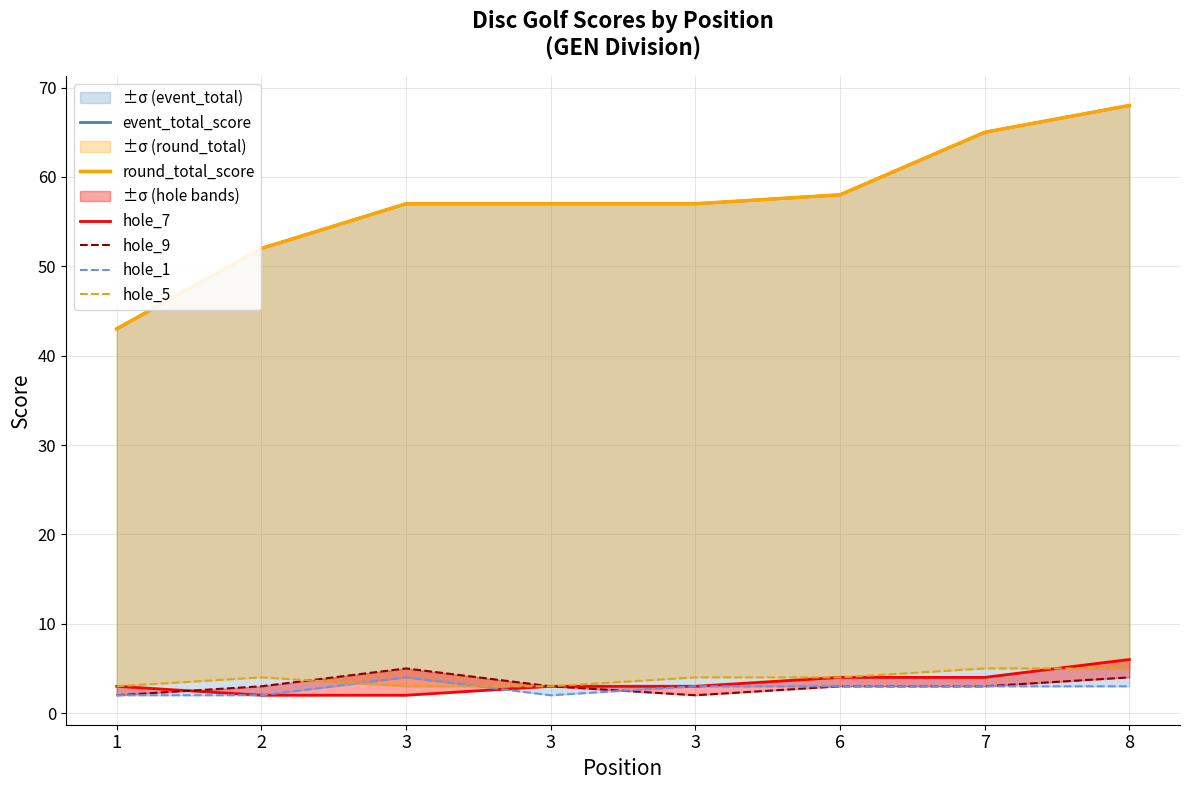

How many data points in hole_1 are above 3?

1